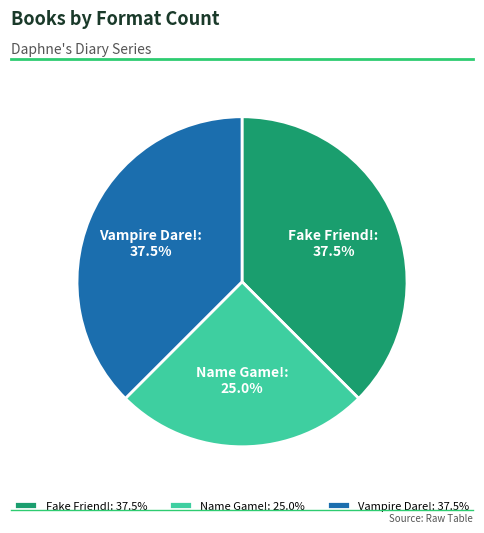

What is the ratio of the value at Vampire Dare! to the value at Fake Friend!?

1.0